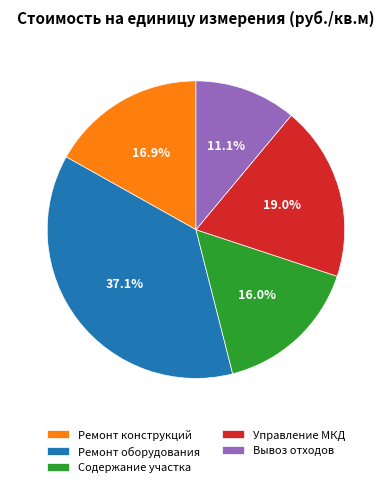

Count the number of slices in the pie.

5